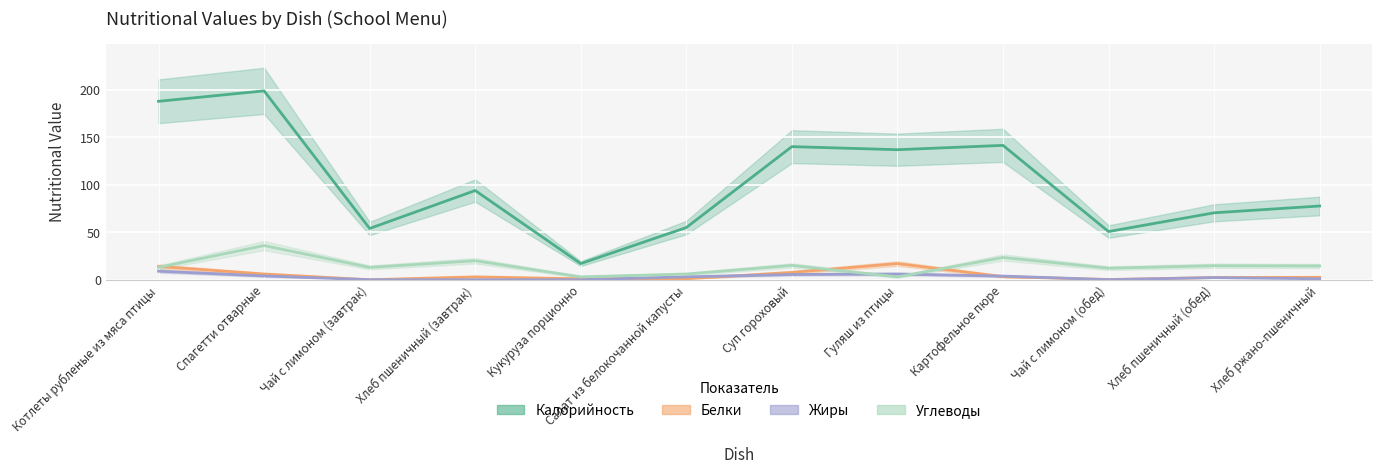

At which label is Жиры closest to 4?

Спагетти отварные